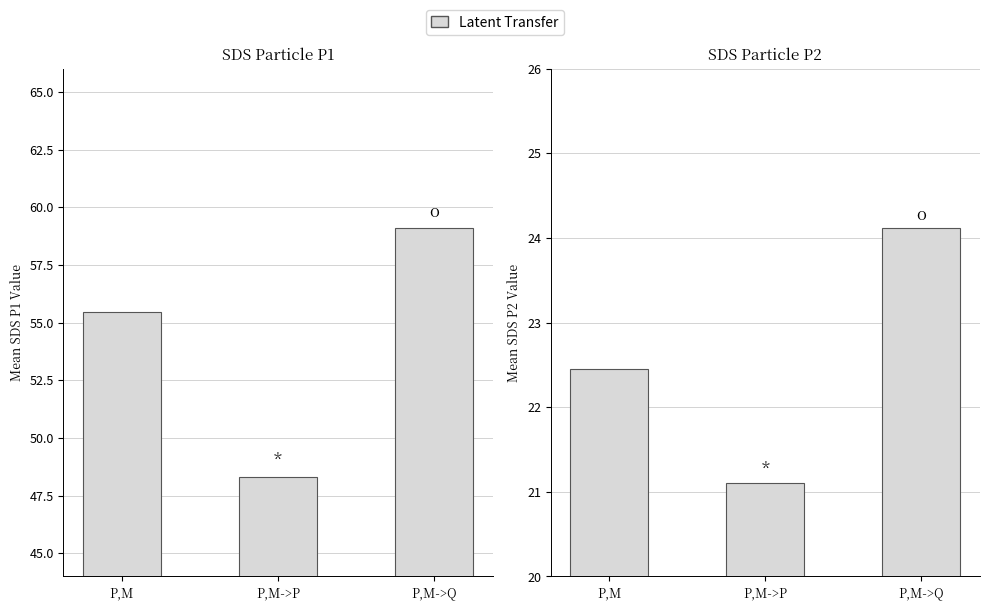

The value at P,M->Q is 24.1. True or false?

True